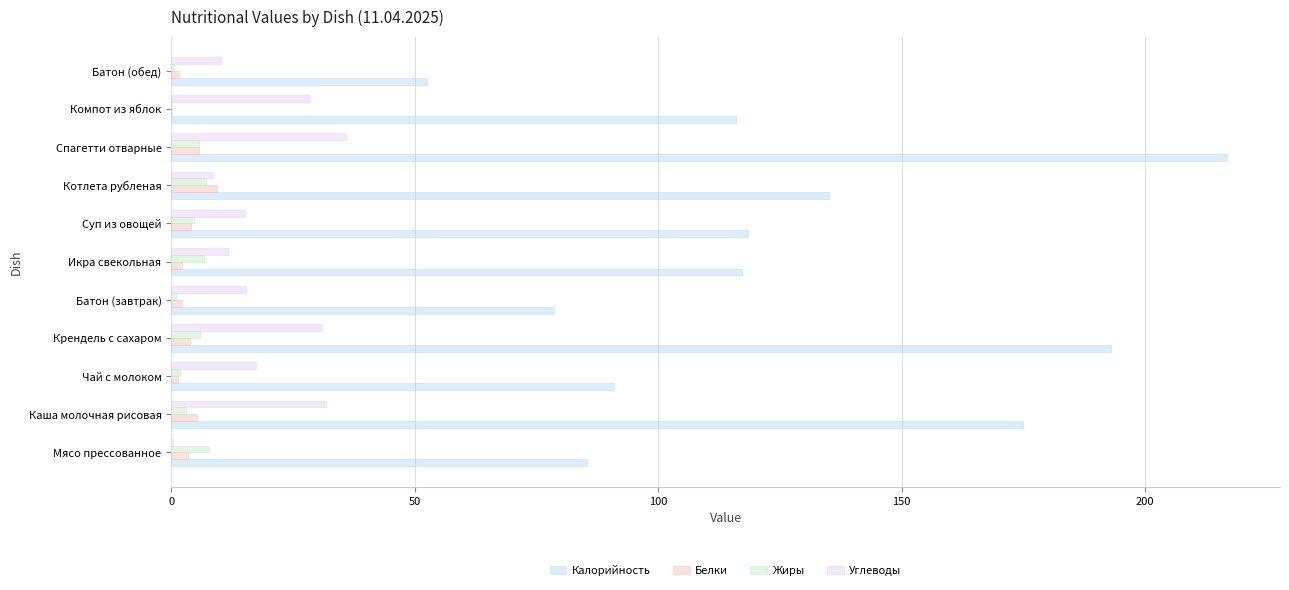

What is the sum of all Калорийность values?

1378.5